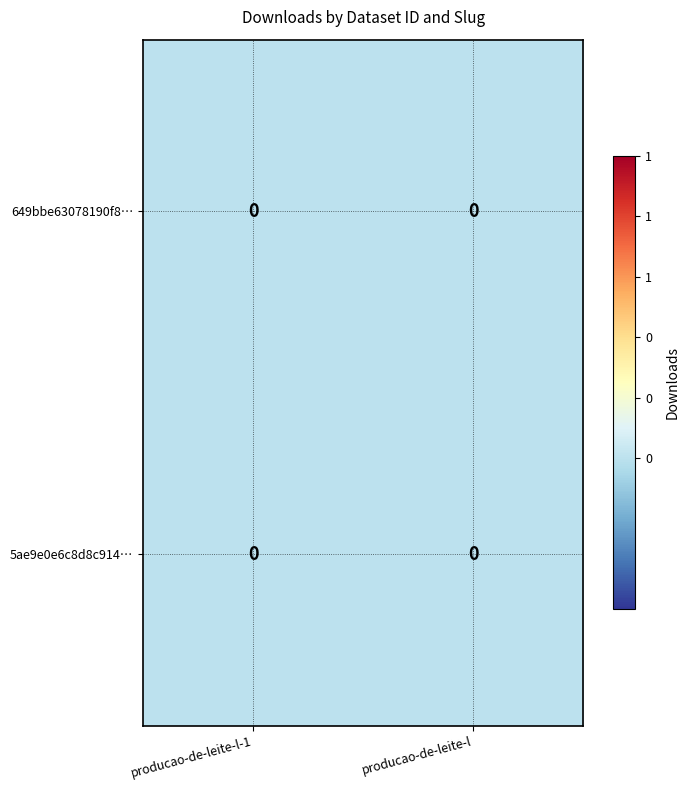

At which label does row_1 reach its peak?

producao-de-leite-l